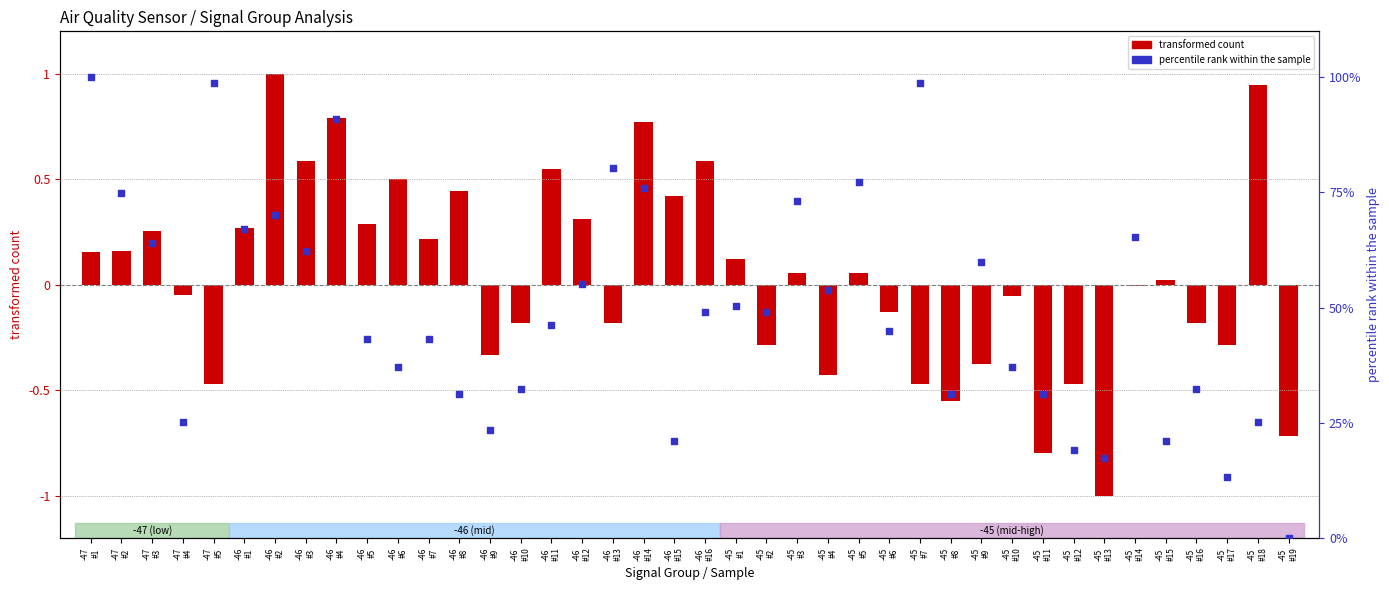

Which series contains the highest Y value?

percentile rank within the sample